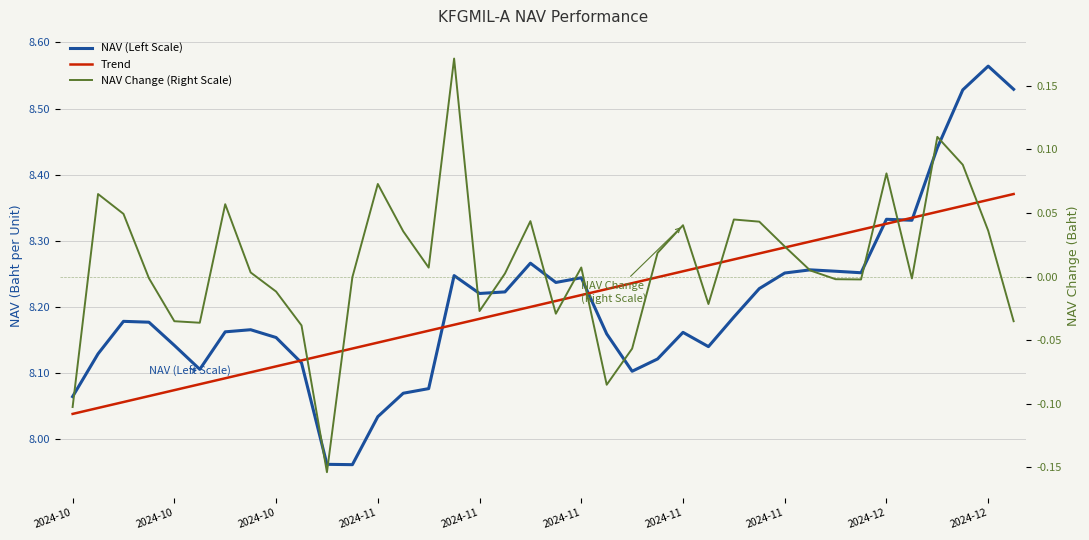

What is the difference between the highest and lowest values at 13?

8.1